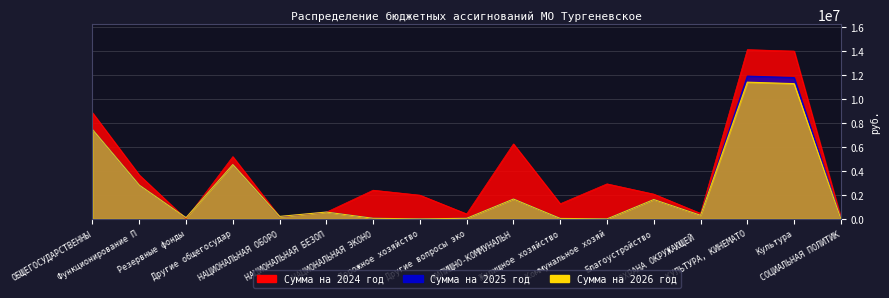

How many lines are shown in the chart?

3